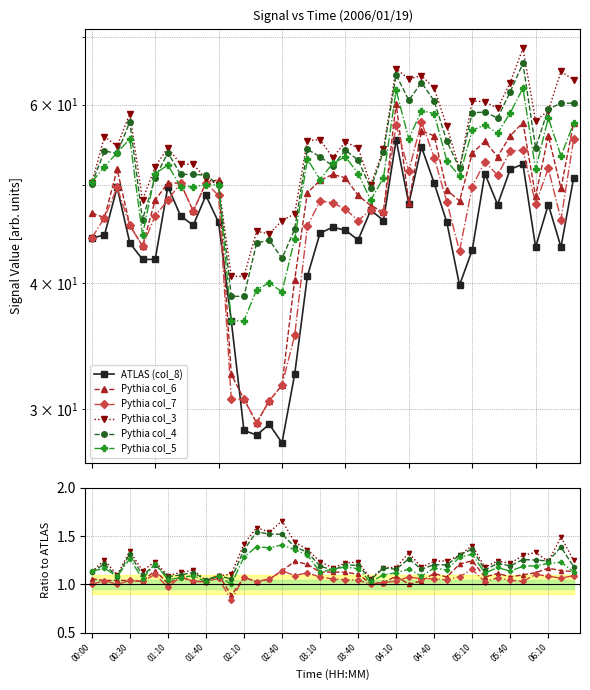

What are all the series names shown in the legend?

col_8, col_6, col_7, col_3, col_4, col_5